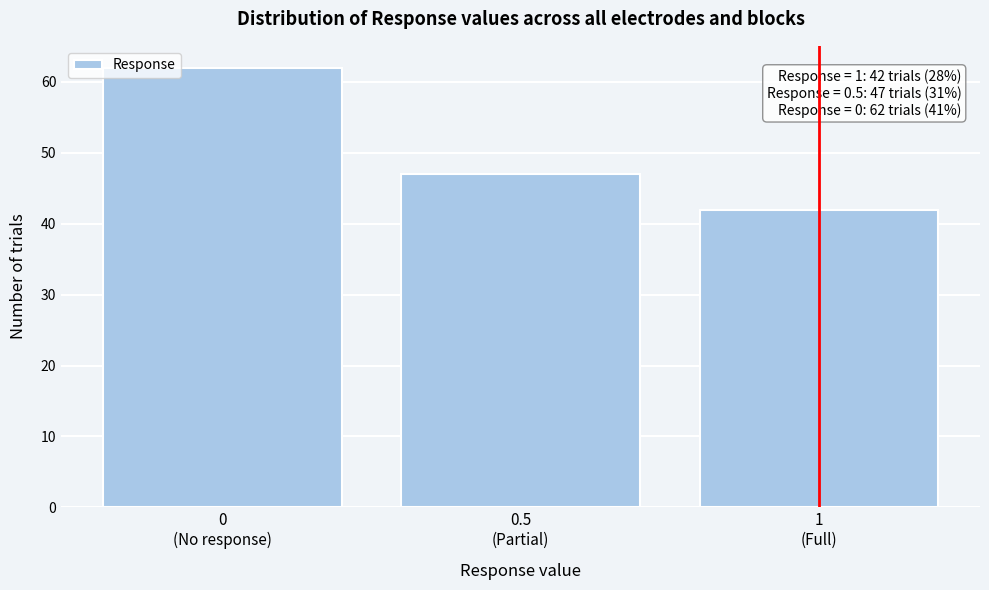

Reading left to right, list all the values displayed in this chart.

62	47	42